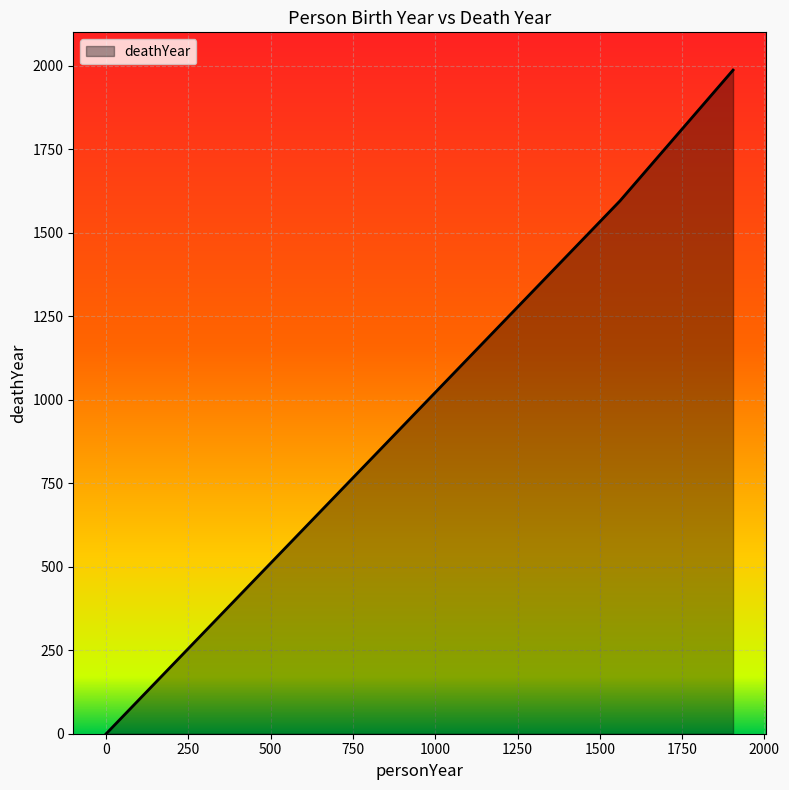

How many values are above zero?

2